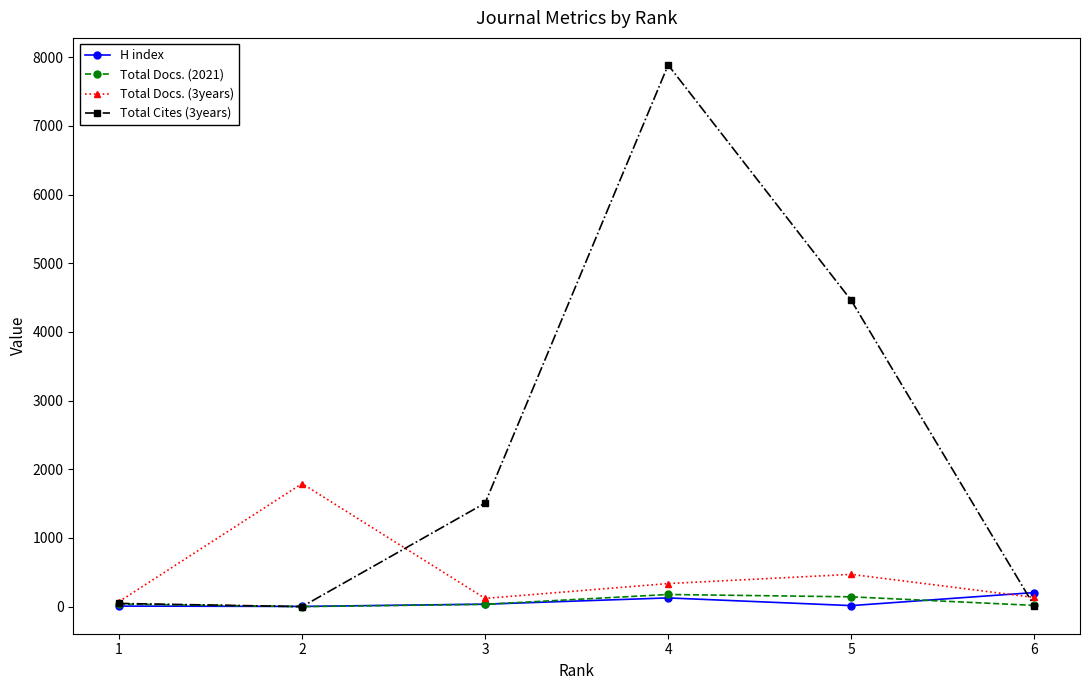

In Total Cites (3years), how many points are higher than both neighbors (excluding endpoints)?

1